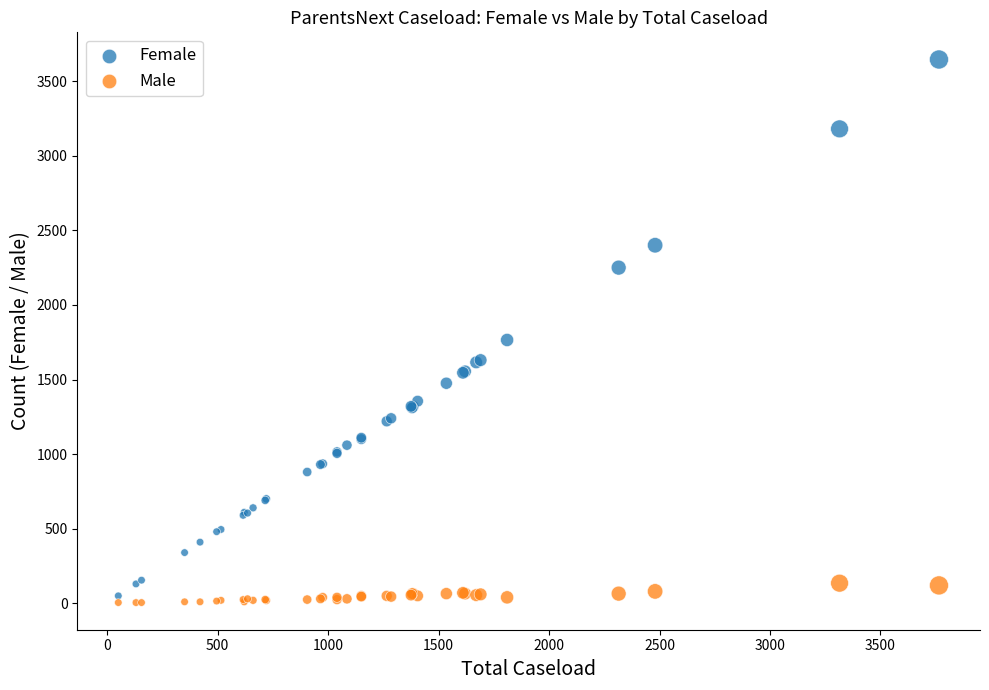

Which series contains the highest Y value?

Female